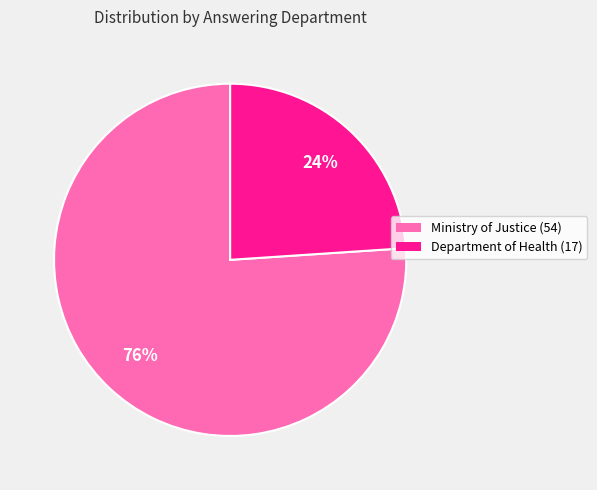

Between Department of Health (17) and Ministry of Justice (54), which is larger?

Ministry of Justice (54)